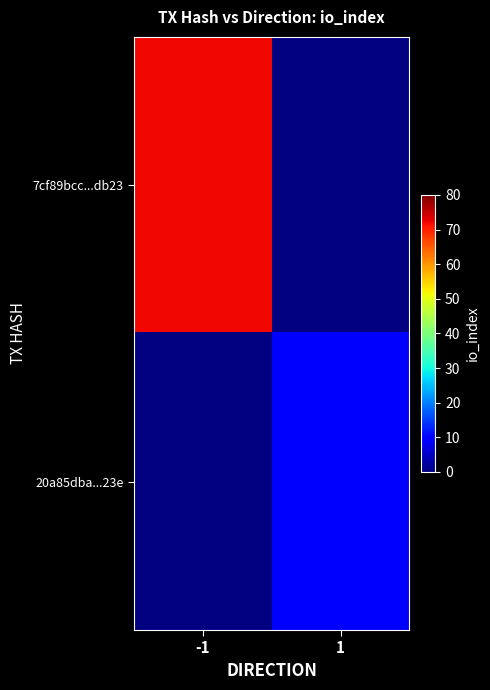

True or false: 7cf89bcc...db23 has a value of 72.0 at -1.

True